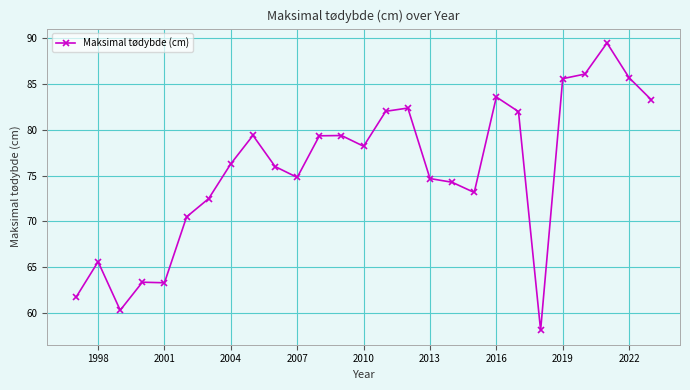

Does the chart have visible grid lines?

Yes